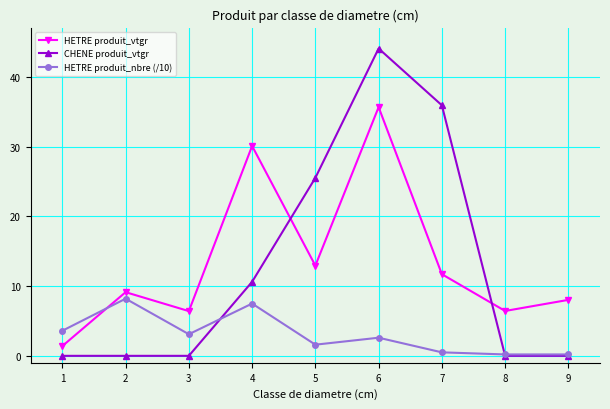

How many times do HETRE produit_nbre (/10) and HETRE produit_vtgr cross each other?

1